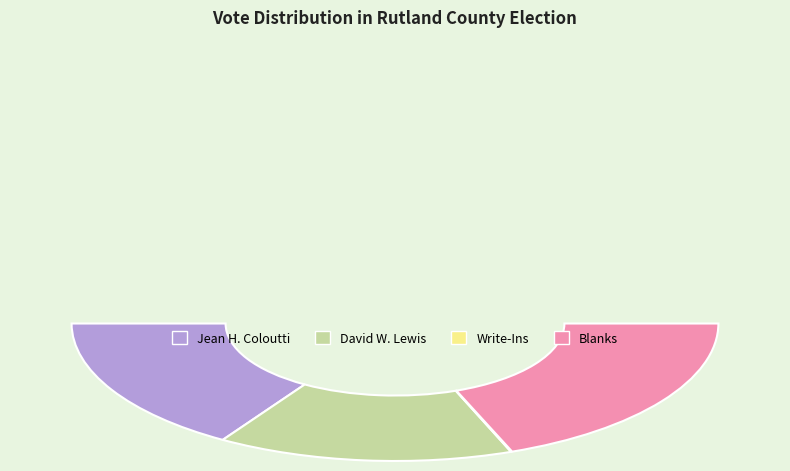

Approximately how many times larger is the value at Blanks compared to David W. Lewis?

1.3